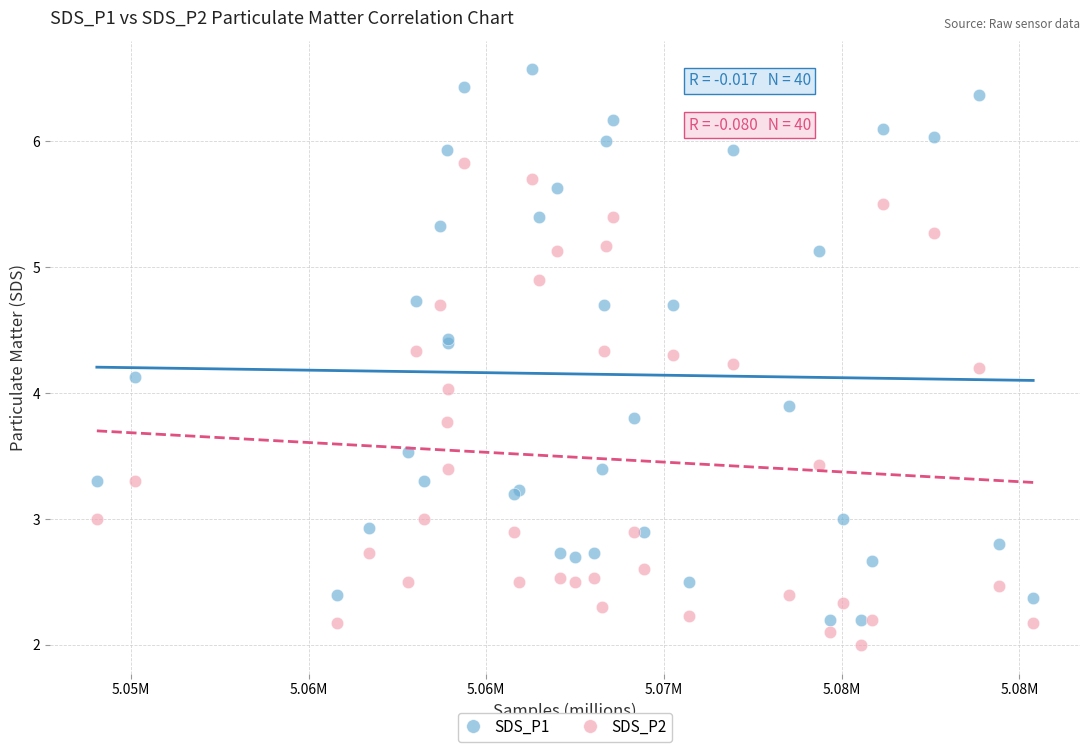

Which series reaches the maximum Y coordinate?

SDS_P1